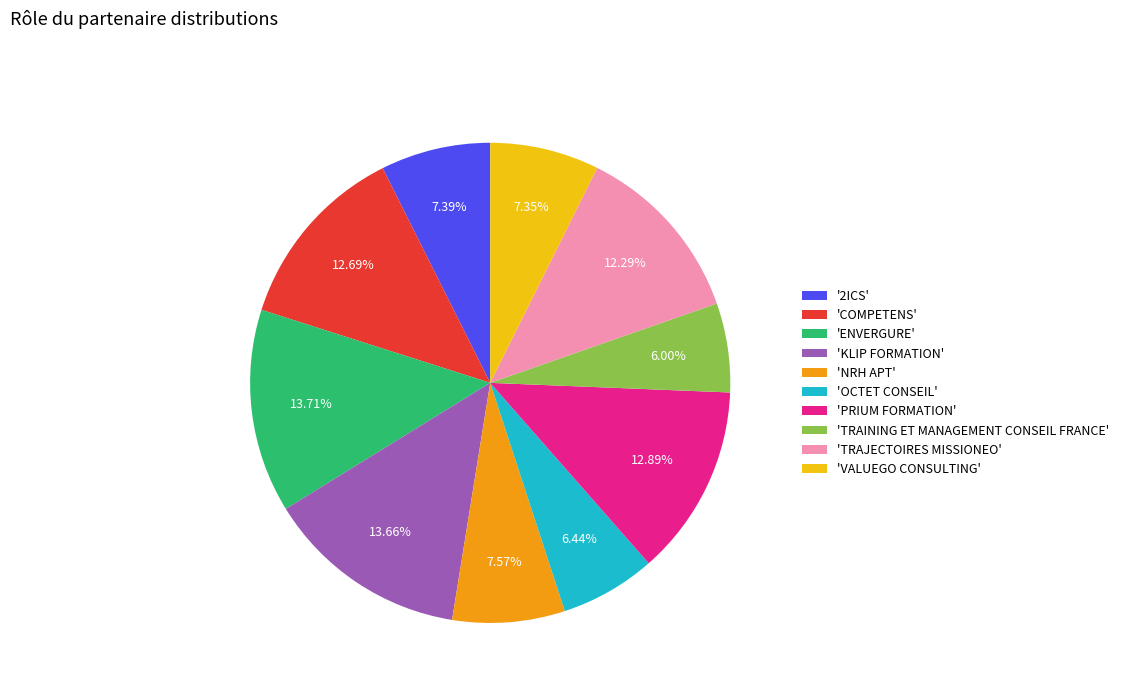

Is the sum of 'TRAINING ET MANAGEMENT CONSEIL FRANCE' and 'ENVERGURE' greater than half?

No